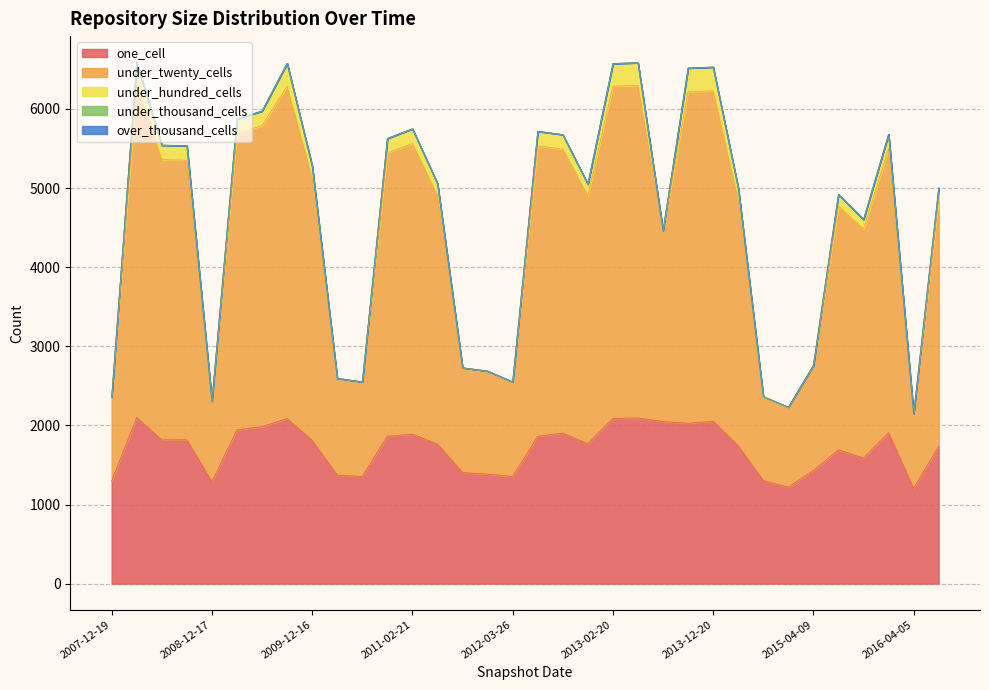

Reading left to right, extract all data points from this chart.

one_cell: 1298	2099	1817	1818	1287	1945	1984	2086	1811	1372	1354	1863	1889	1765	1403	1385	1354	1862	1904	1768	2089	2094	2050	2027	2052	1741	1302	1220	1429	1692	1588	1908	1203	1736
under_twenty_cells: 1049	4205	3542	3534	1020	3745	3805	4200	3317	1221	1193	3580	3676	3141	1323	1299	1193	3671	3588	3133	4199	4204	2410	4190	4178	3113	1052	1000	1327	3081	2895	3589	934	3116
under_hundred_cells: 10	287	184	184	0	185	185	291	151	3	3	184	185	151	3	3	3	185	184	149	287	286	3	300	300	149	10	10	3	149	120	184	10	149
under_thousand_cells: 0	0	0	0	0	0	0	0	0	0	0	0	0	0	0	0	0	0	0	0	0	0	0	0	0	0	0	0	0	0	0	0	0	0
over_thousand_cells: 0	0	0	0	0	0	0	0	0	0	0	0	0	0	0	0	0	0	0	0	0	0	0	0	0	0	0	0	0	0	0	0	0	0